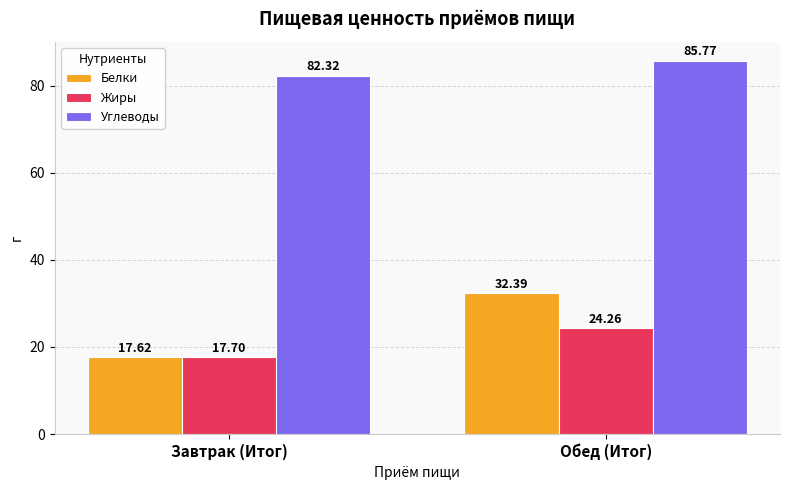

What is the difference between the Жиры values at Завтрак (Итог) and Обед (Итог)?

6.6